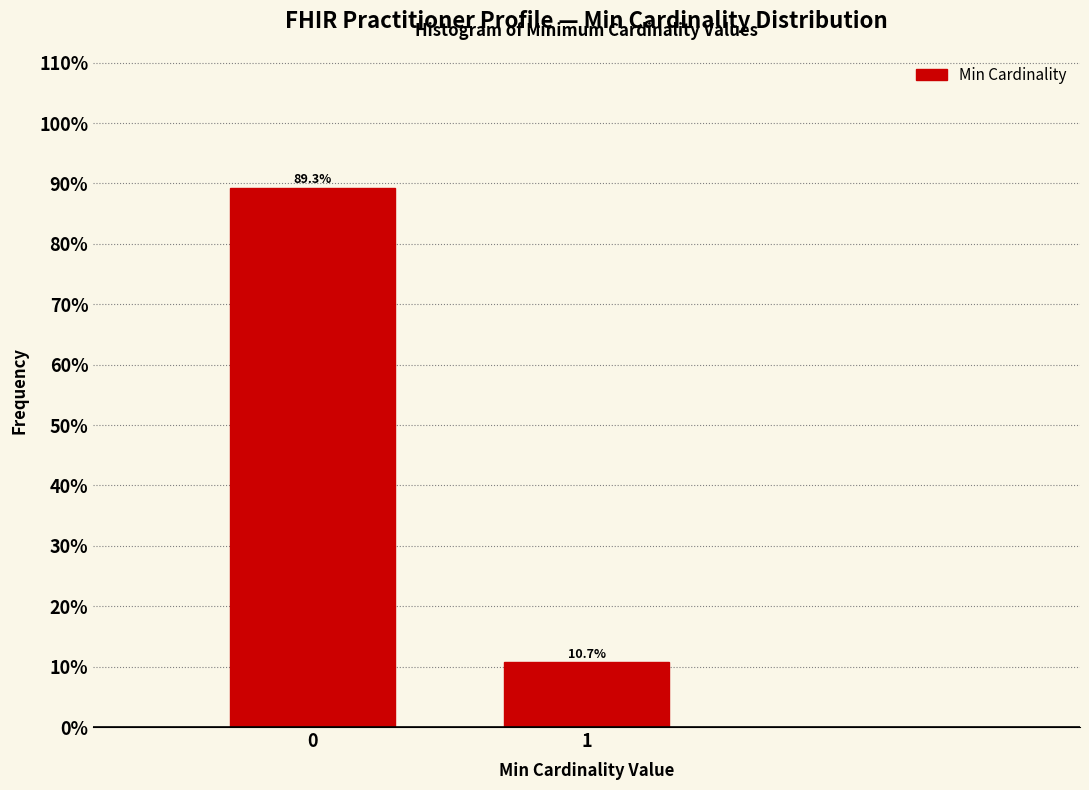

Reading left to right, transcribe all the data shown in this chart.

89.3	10.7